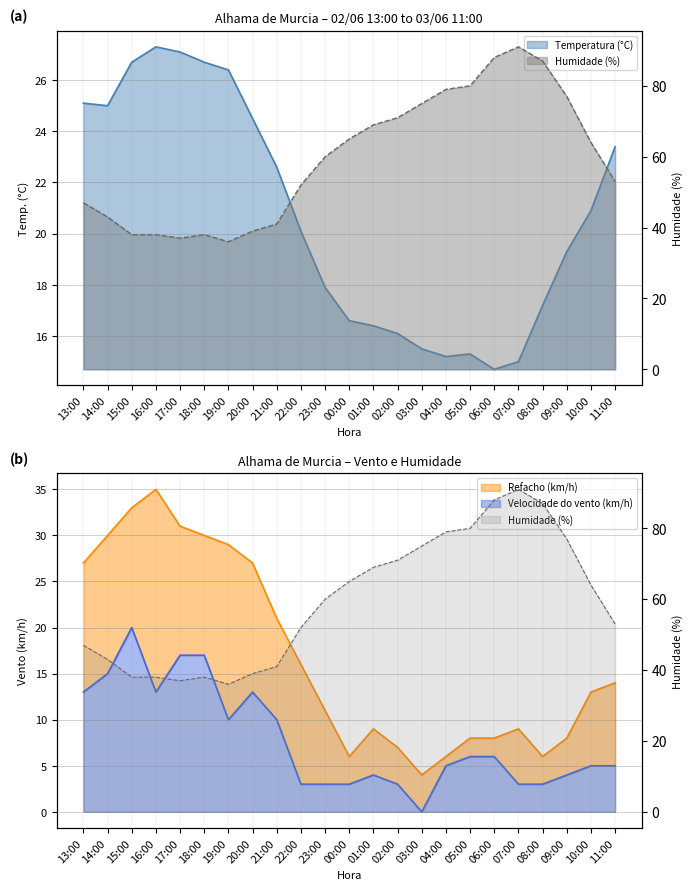

True or false: Velocidade do vento (km/h) and Humidade (%) intersect in this chart.

False